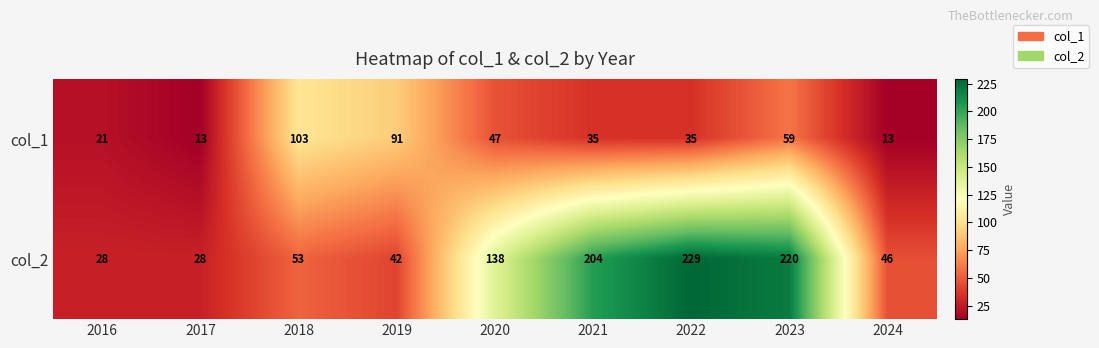

Count the number of data series in this chart.

2